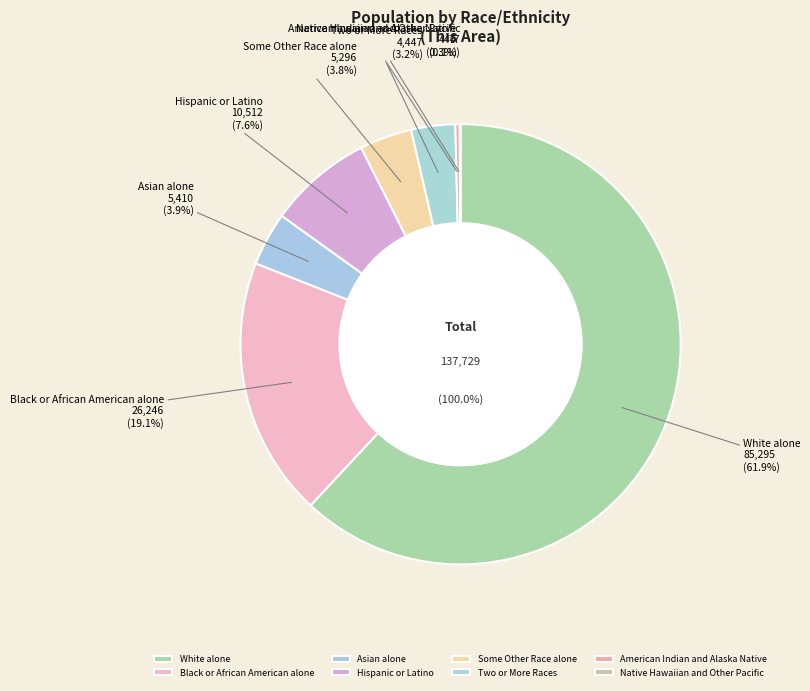

True or false: Native Hawaiian and Other Pacific accounts for 1% of the total.

False